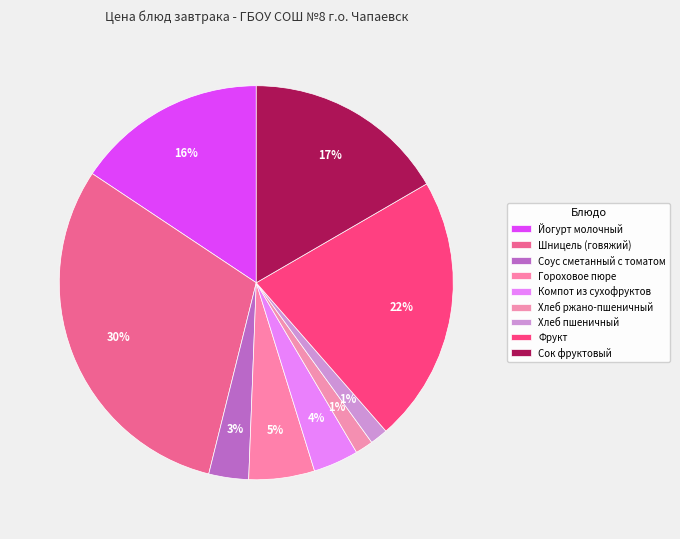

How many slices are in this pie chart?

9